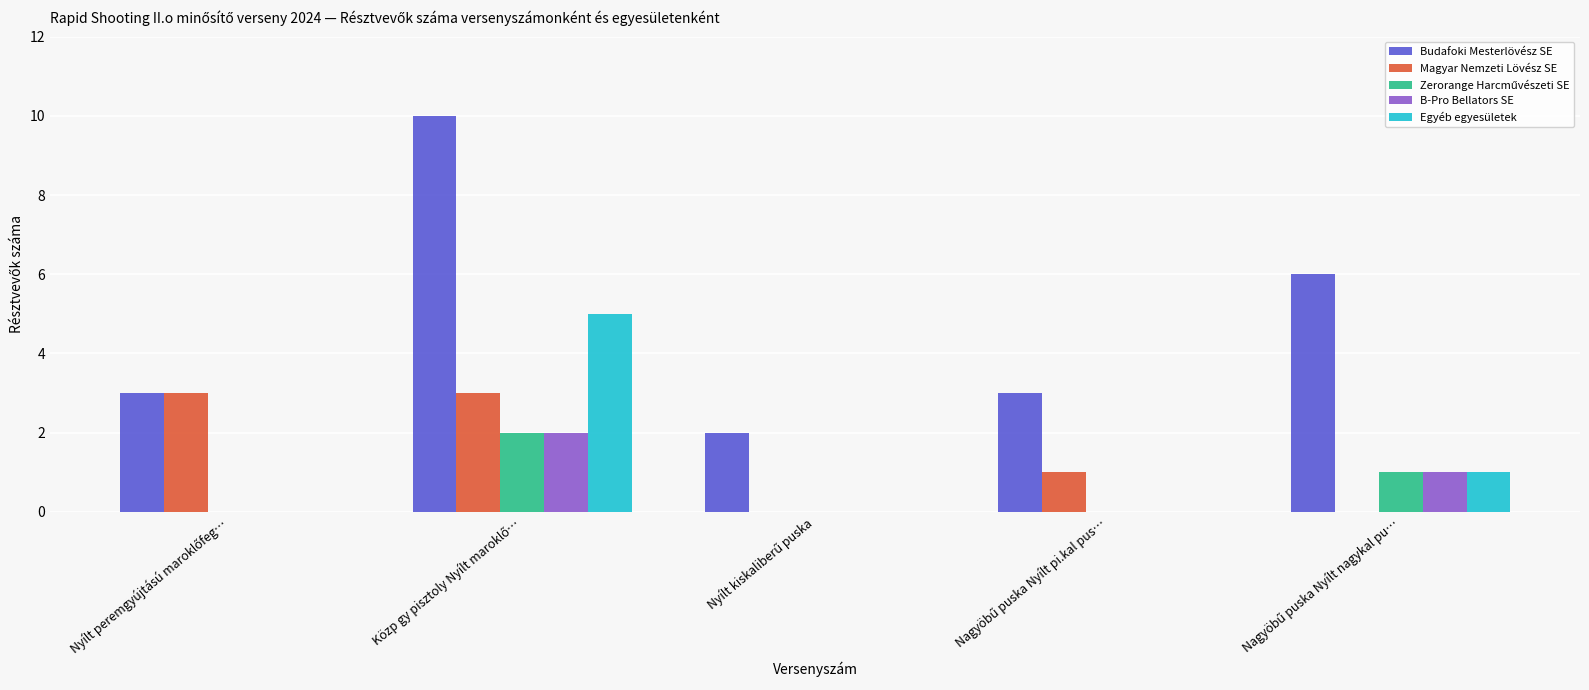

Which series has the largest total across all categories?

Budafoki Mesterlövész SE